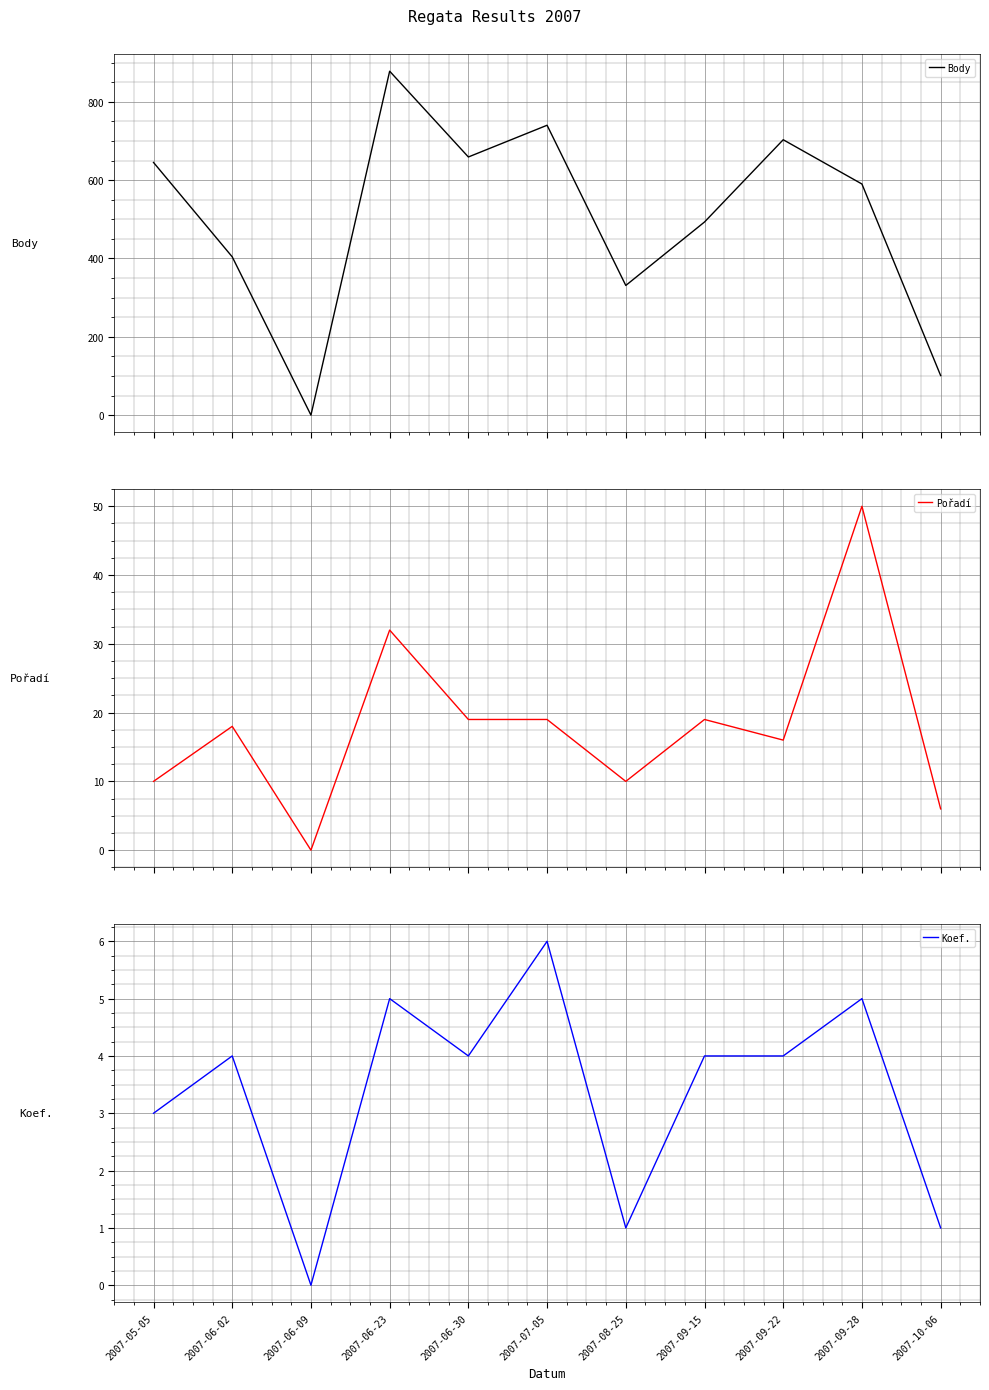

List the labels in order of Pořadí value, smallest first.

2007-06-09, 2007-10-06, 2007-05-05, 2007-08-25, 2007-09-22, 2007-06-02, 2007-06-30, 2007-07-05, 2007-09-15, 2007-06-23, 2007-09-28